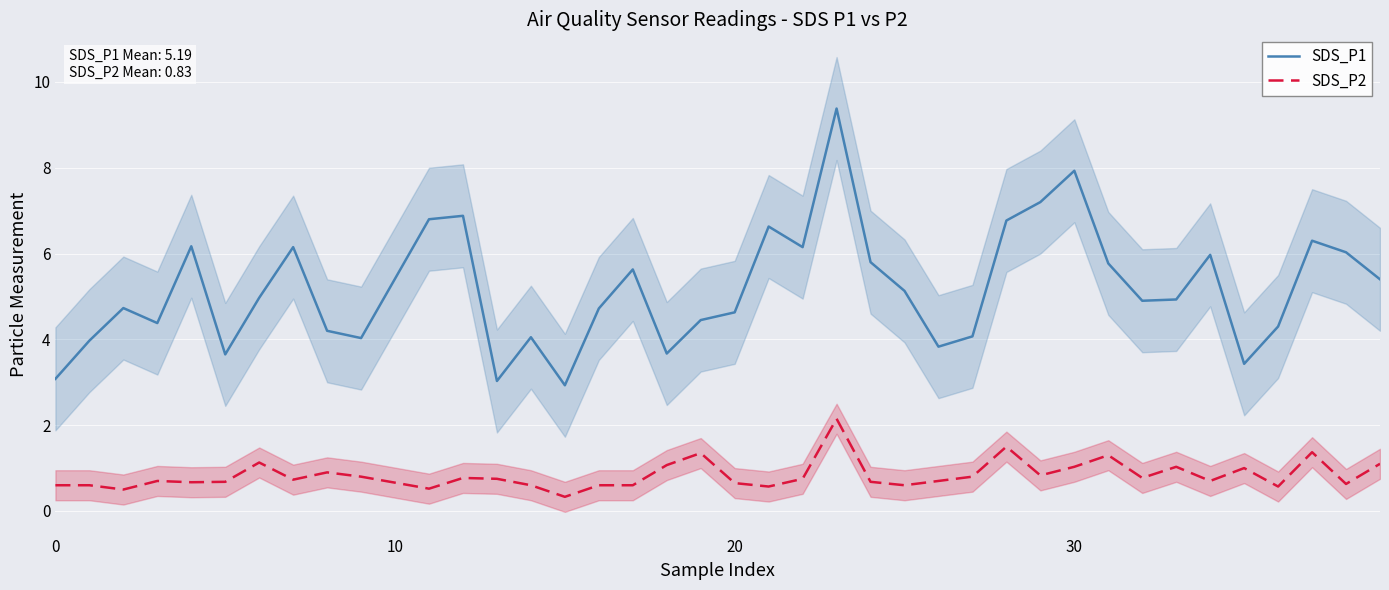

What is the average value of the SDS_P1 series?

5.2